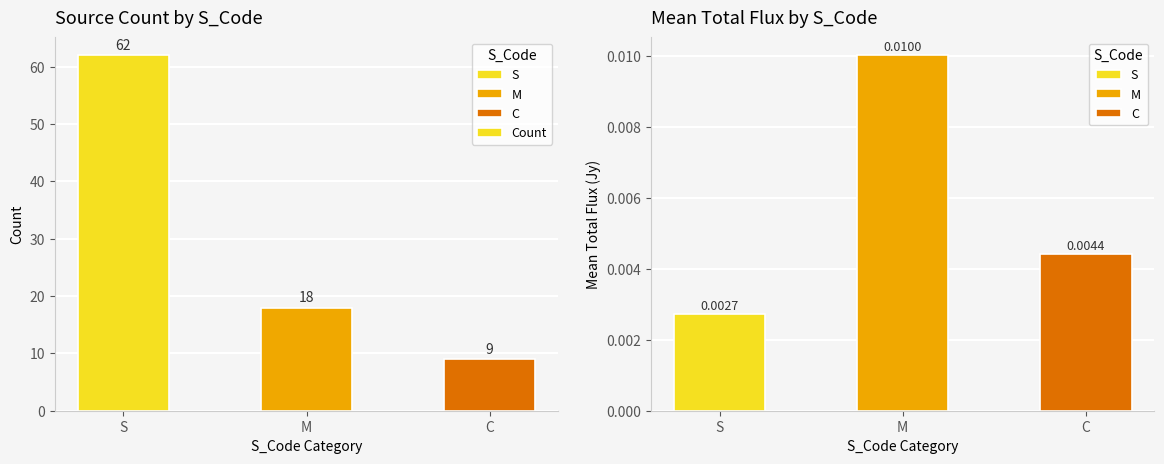

List the labels in order of value, largest first.

S, M, C